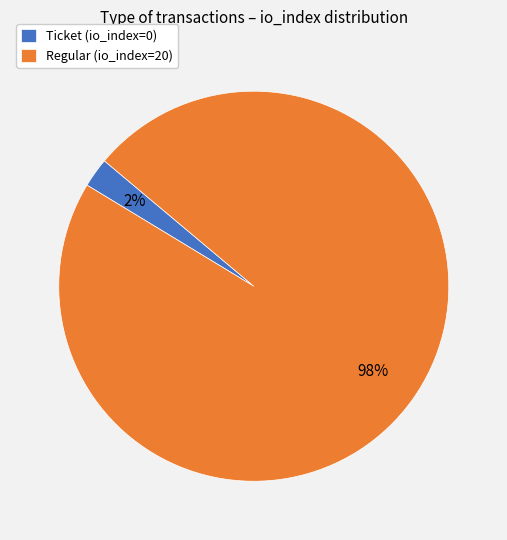

To the nearest percent, what is the combined percentage of Regular (io_index=20) and Ticket (io_index=0)?

100%